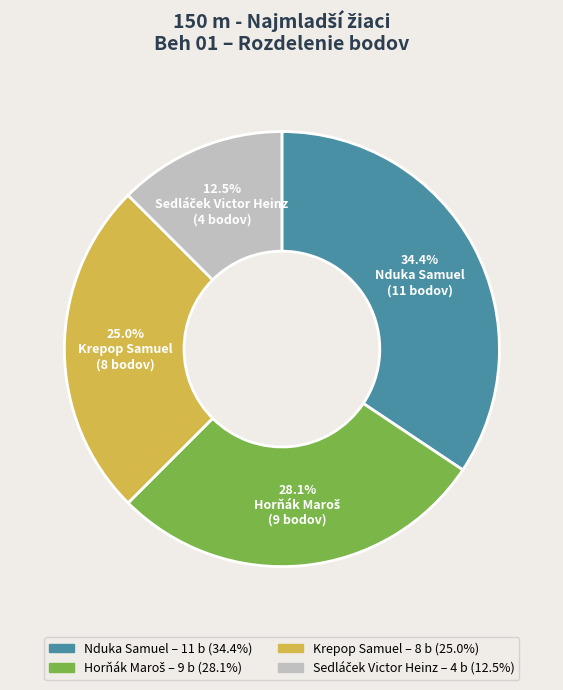

What is the largest slice in the pie chart?

Nduka Samuel